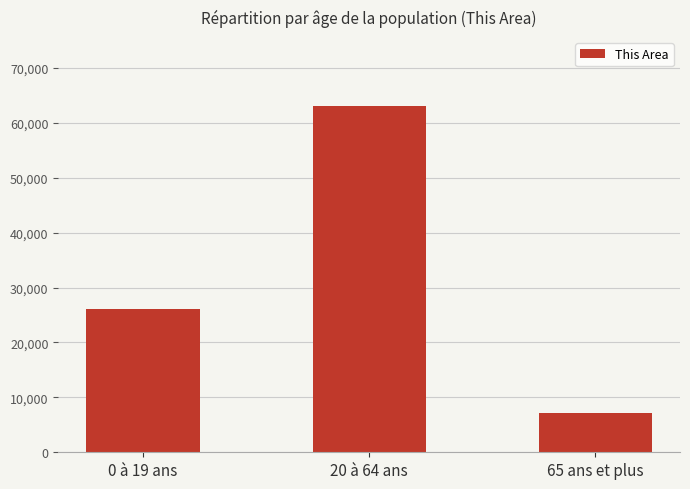

Reading left to right, what are all the values shown in this chart?

0 à 19 ans=26177	20 à 64 ans=63021	65 ans et plus=7159